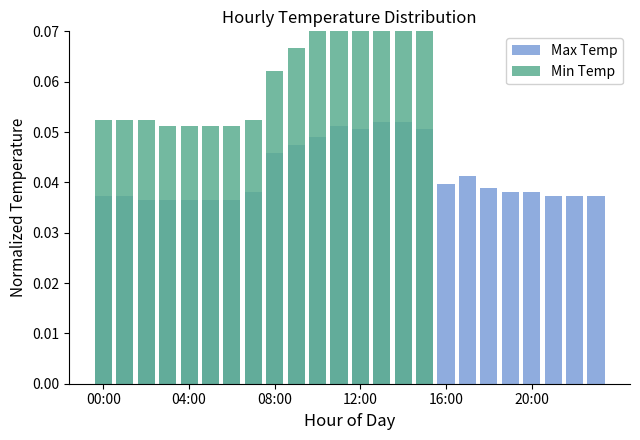

How many bars are there in each group?

2